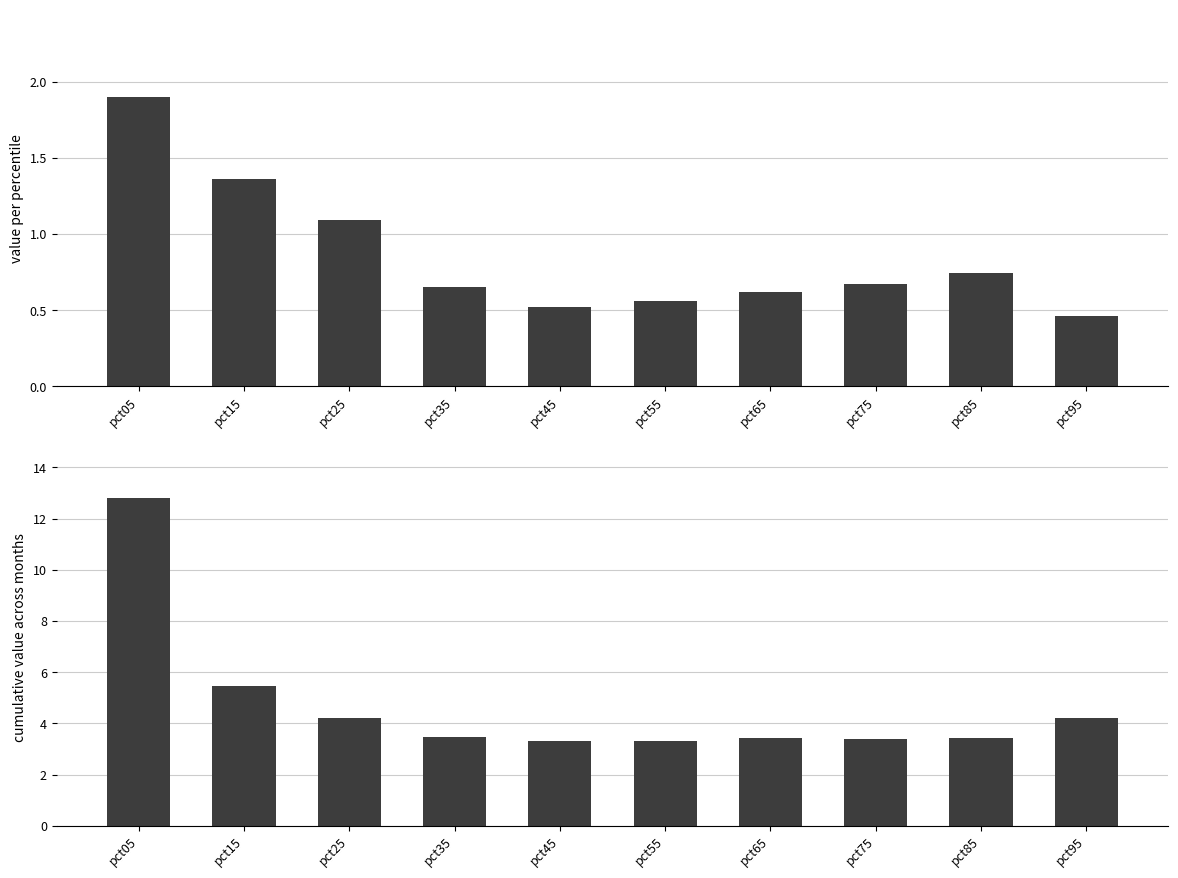

What is the smallest value displayed?

0.5